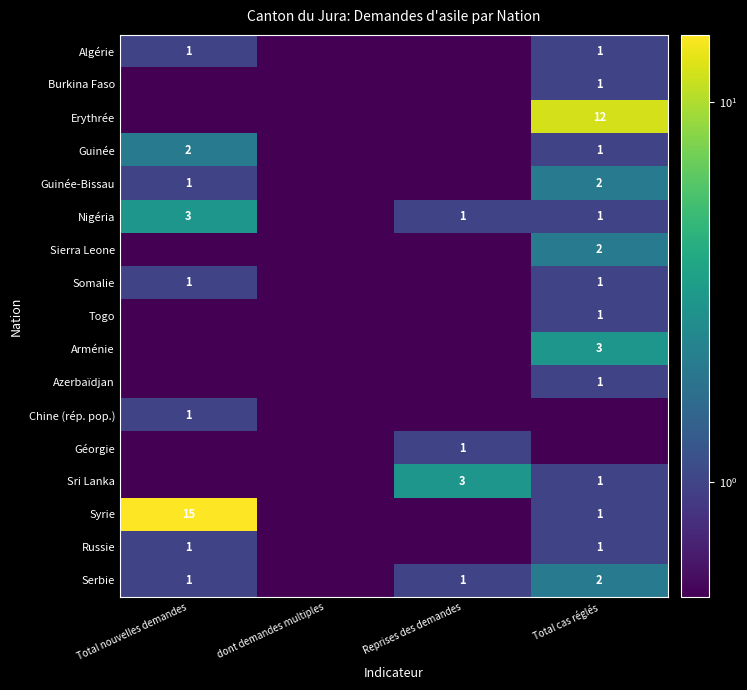

The Azerbaïdjan series shows 1.0 at Total cas réglés. True or false?

True